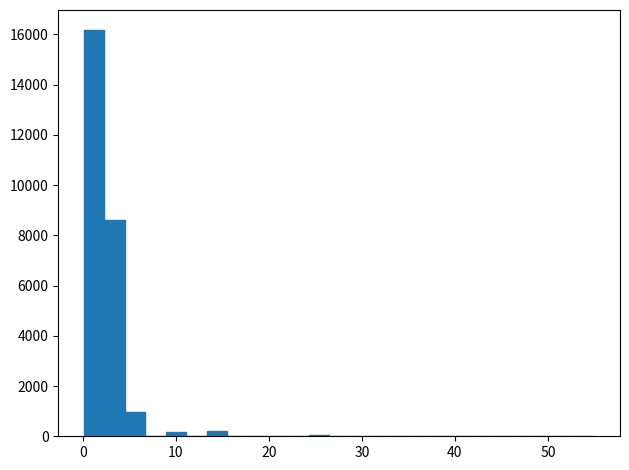

Around what value on the x-axis is the tallest bar? Give the approximate position of its centre, as read against the axis.

1